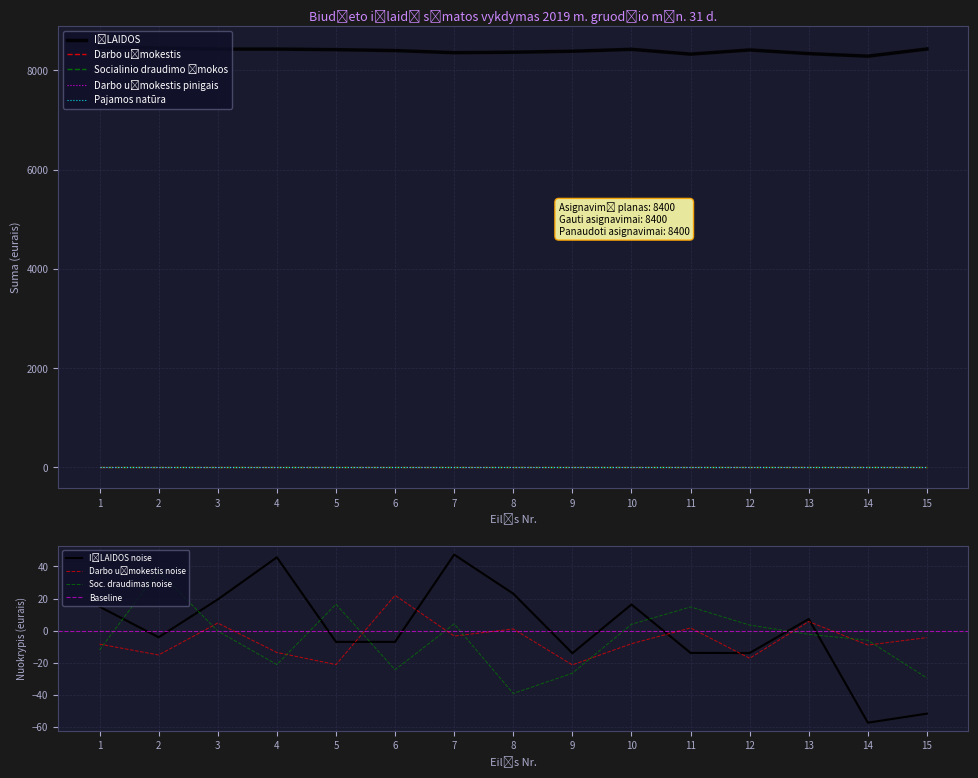

Does the chart display data point markers on the line(s)?

No